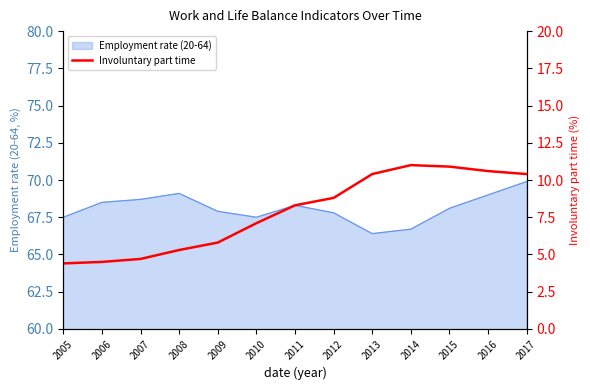

Which category has the highest value across all series?

2014